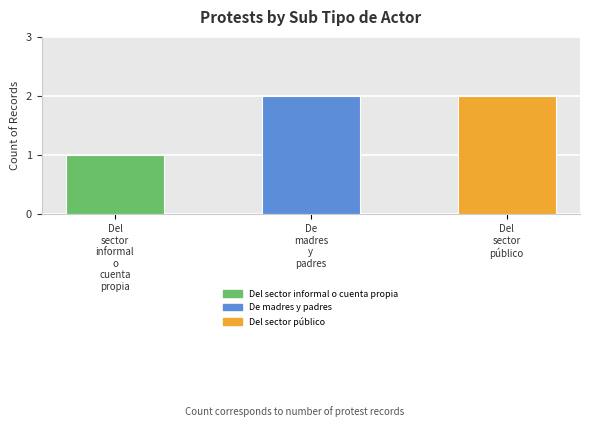

Is it true that the value at De
madres
y
padres is 0?

False